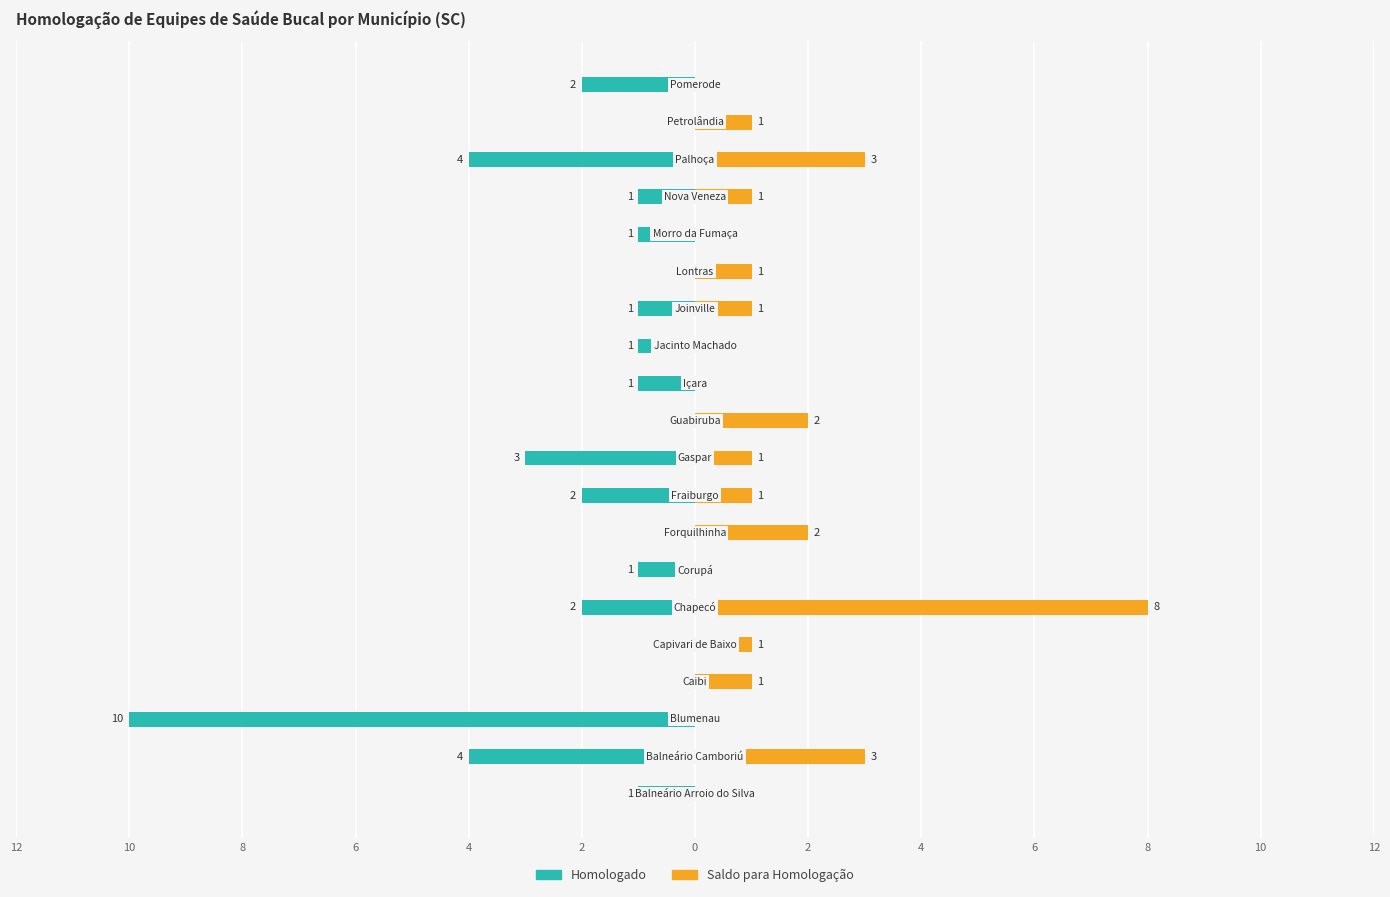

Are the bars horizontal?

Yes